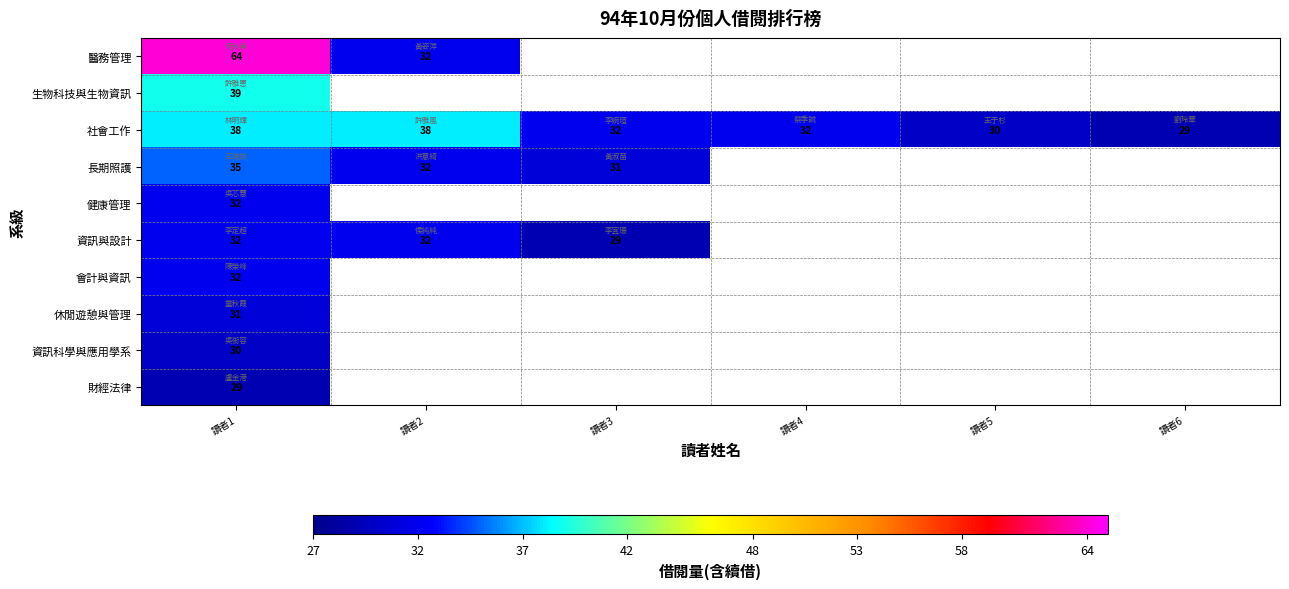

The 醫務管理 series shows 85.3 at 讀者1. True or false?

False